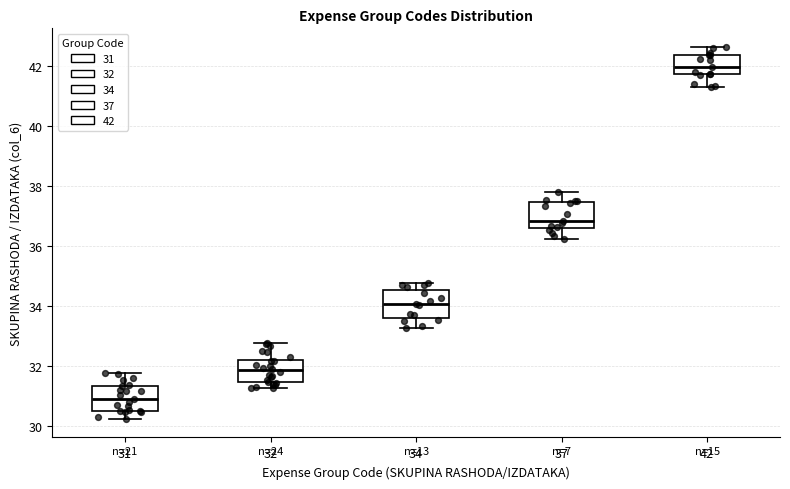

Where is the upper edge of the box at x = 34 on the y-axis? The values are not printed on the chart, so give them approximately, as read against the axis.

34.6